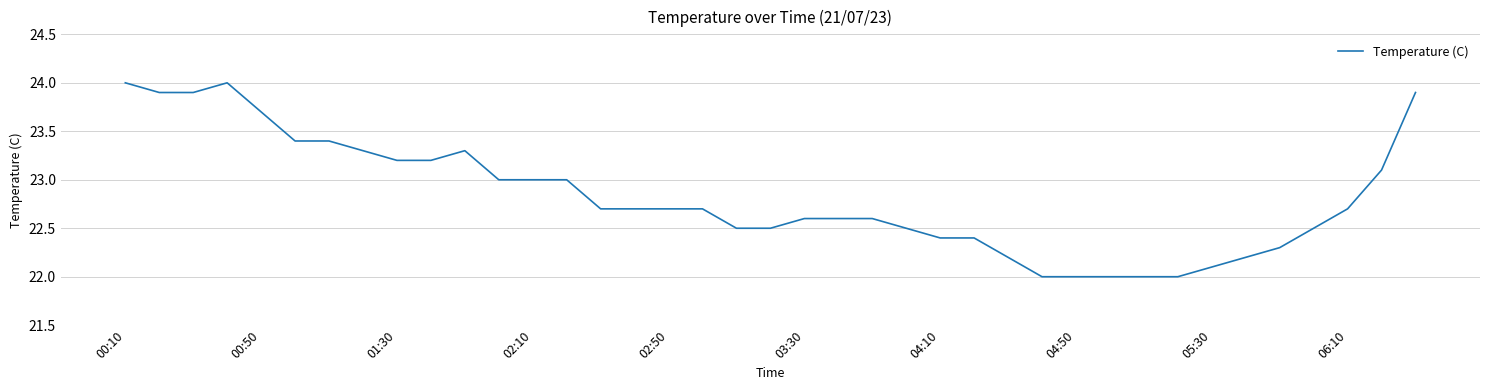

What is the sum of all values?

890.2